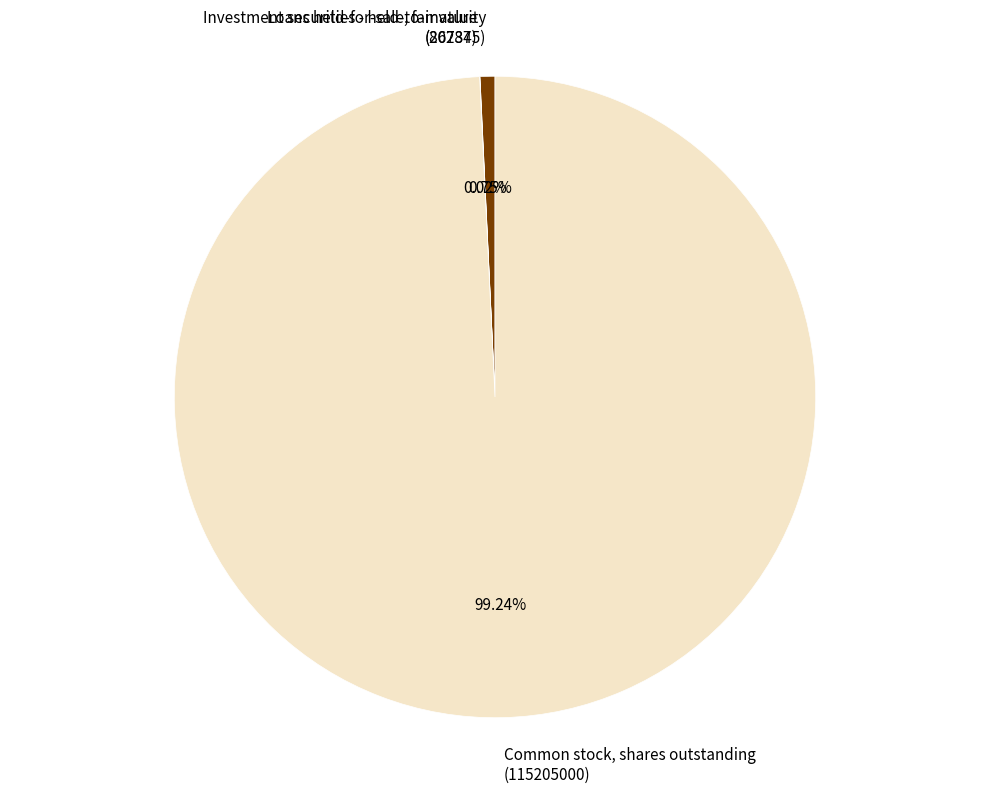

To the nearest percent, what is the difference between the largest and smallest slice percentages?

99%